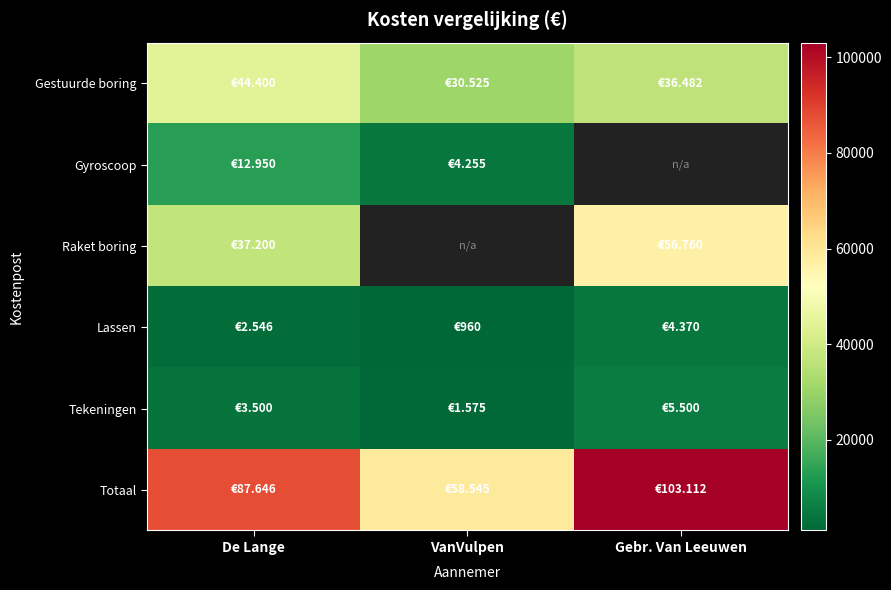

At how many categories does at least one series exceed 62623?

2